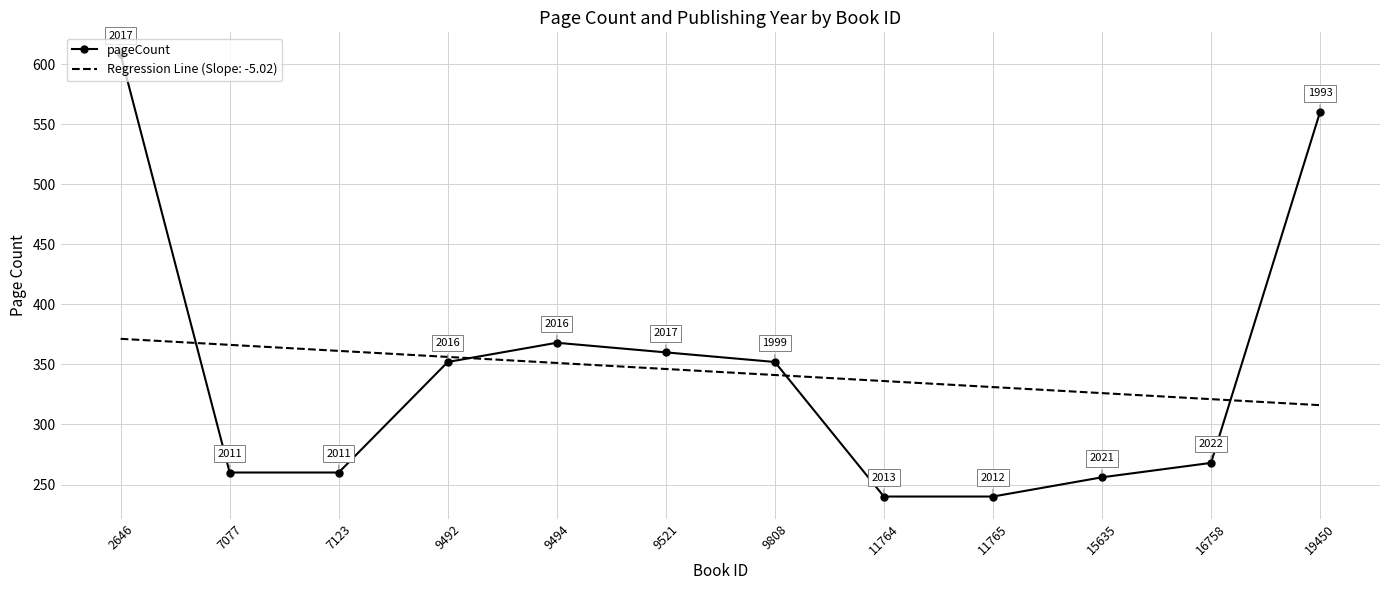

Which series changed the most between 9521 and 9808?

pageCount